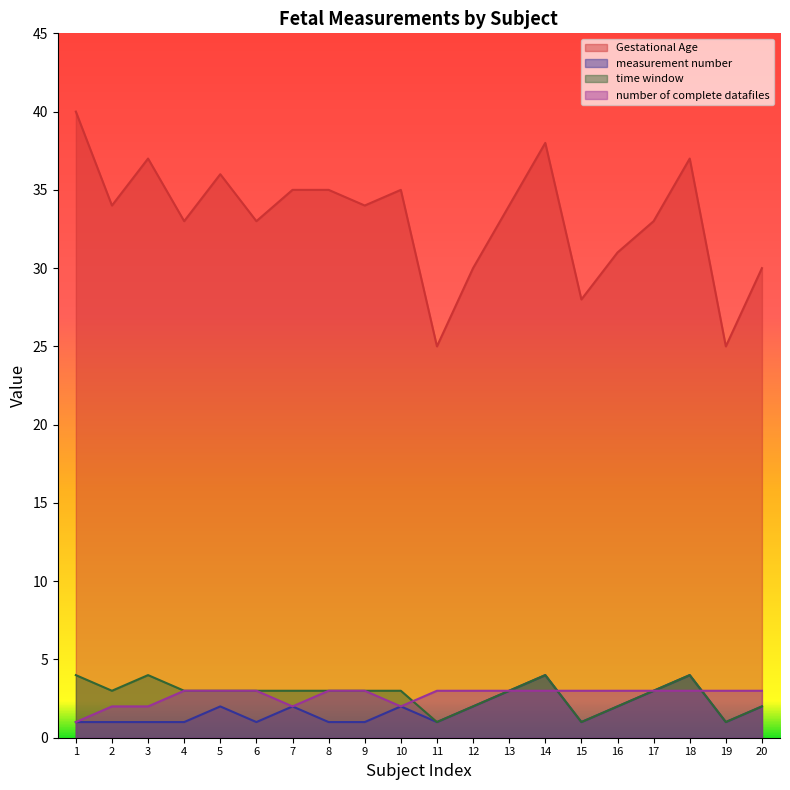

At 1, list the series in order from smallest to largest.

measurement number, number of complete datafiles, time window, Gestational Age